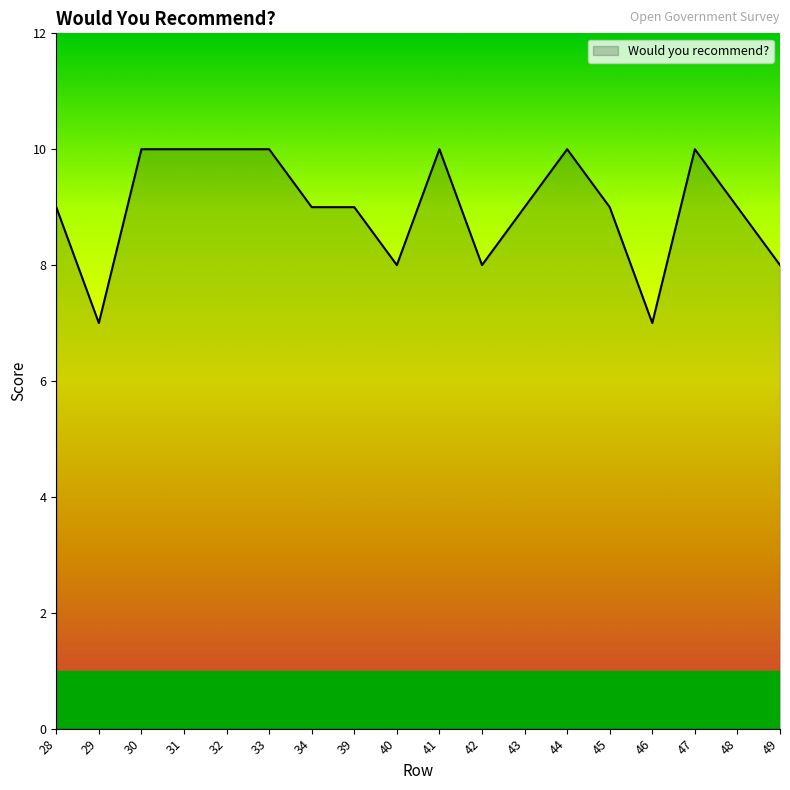

What is the difference between the maximum and minimum values?

3